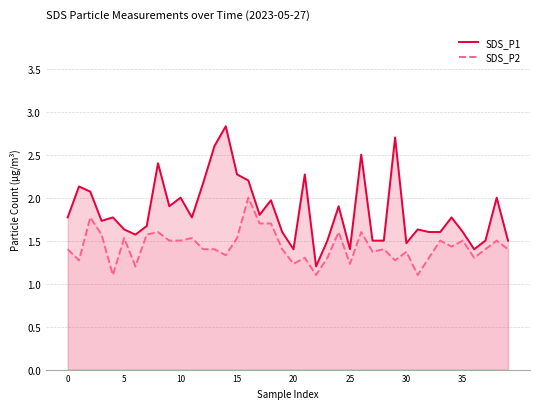

Which series has the largest total across all categories?

SDS_P1